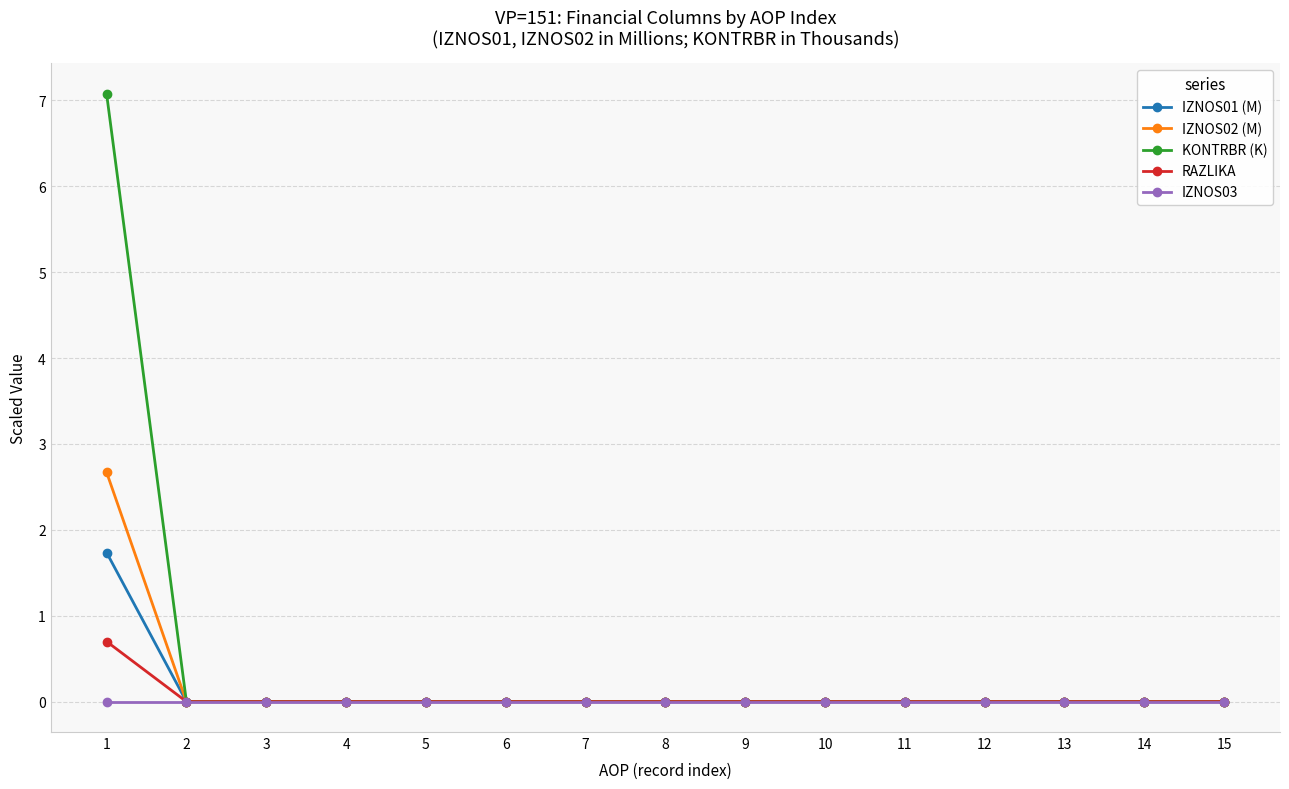

What is the maximum value for KONTRBR (K)?

7.1